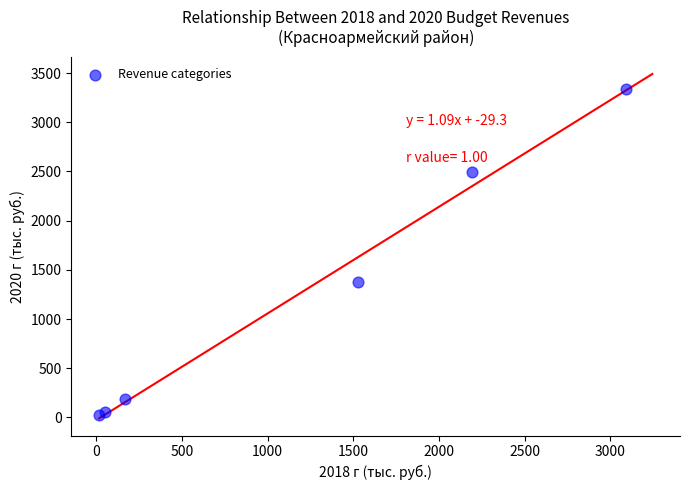

What Y value in the scatter plot is closest to 1681?

1377.9